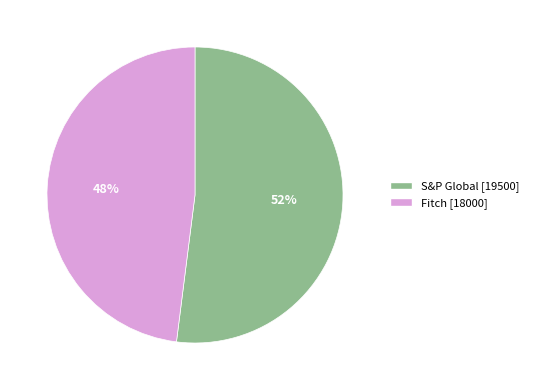

Is there any slice that represents more than half of the pie?

Yes